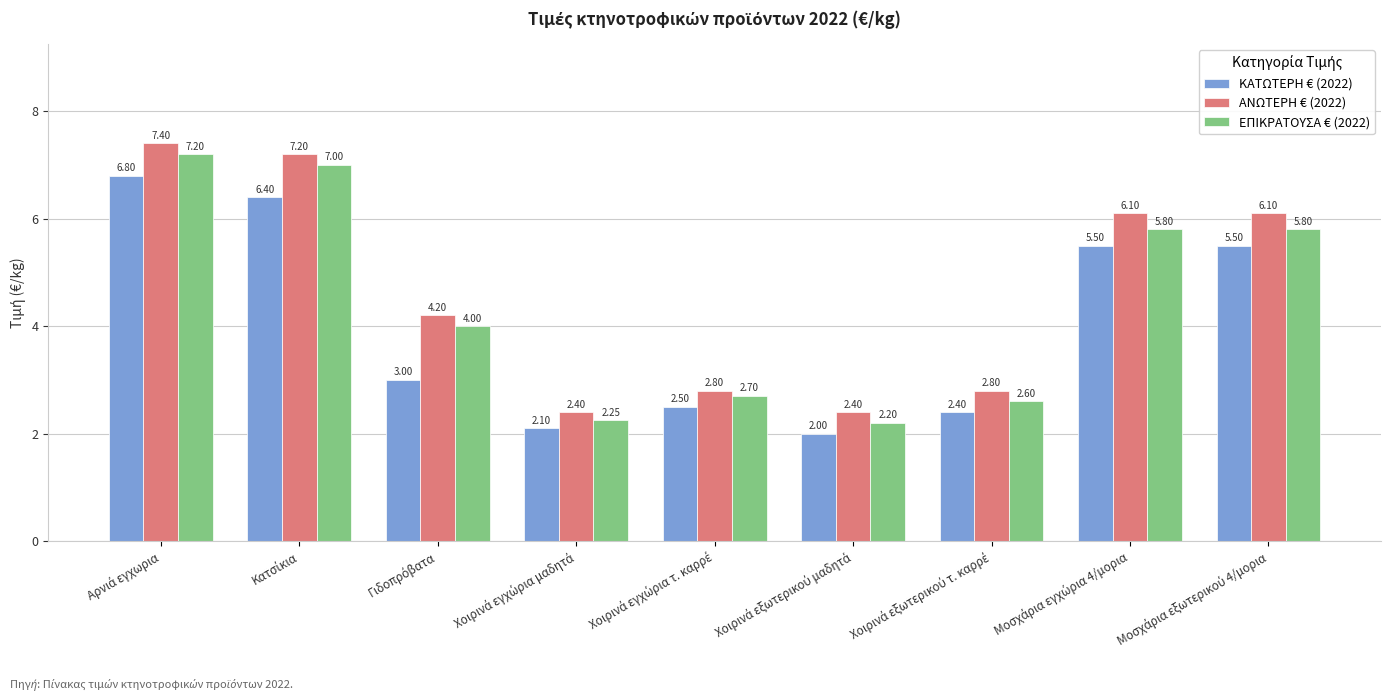

What is the greatest value displayed?

7.4